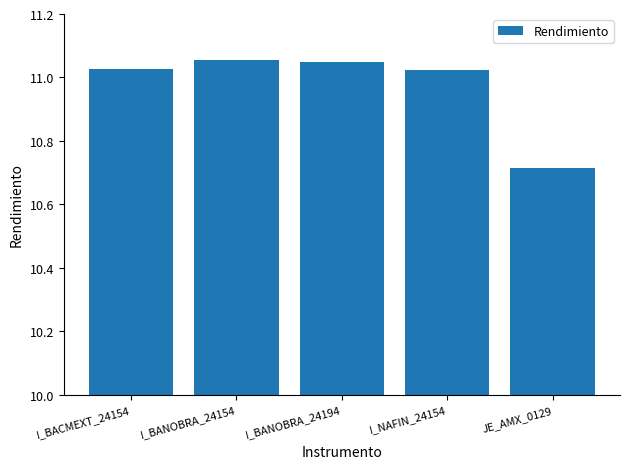

What is the label of the 2nd bar from the right?

I_NAFIN_24154